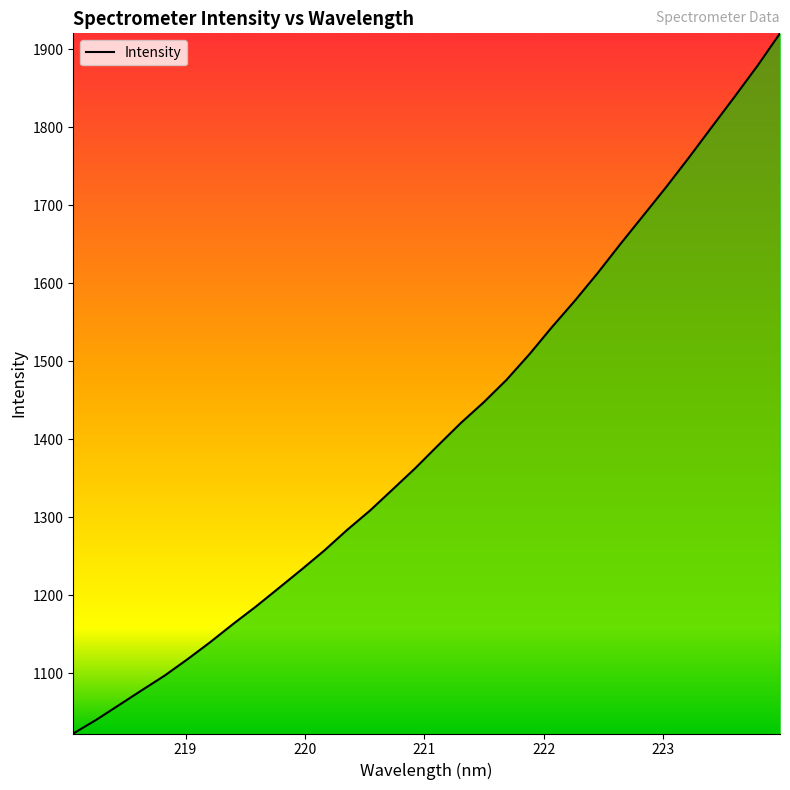

What is the difference between the maximum and minimum values?

897.7